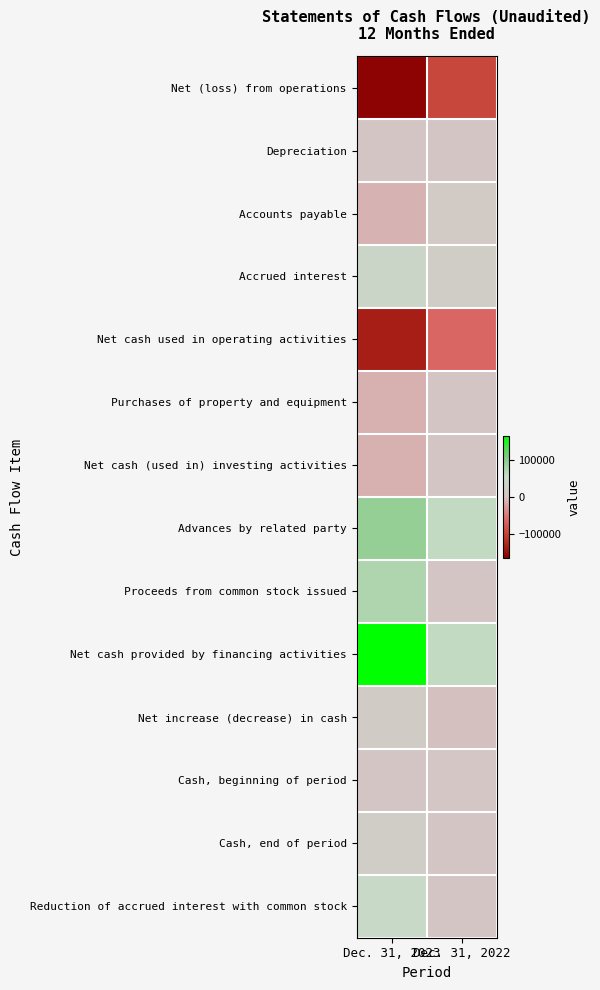

Count the number of data series in this chart.

14